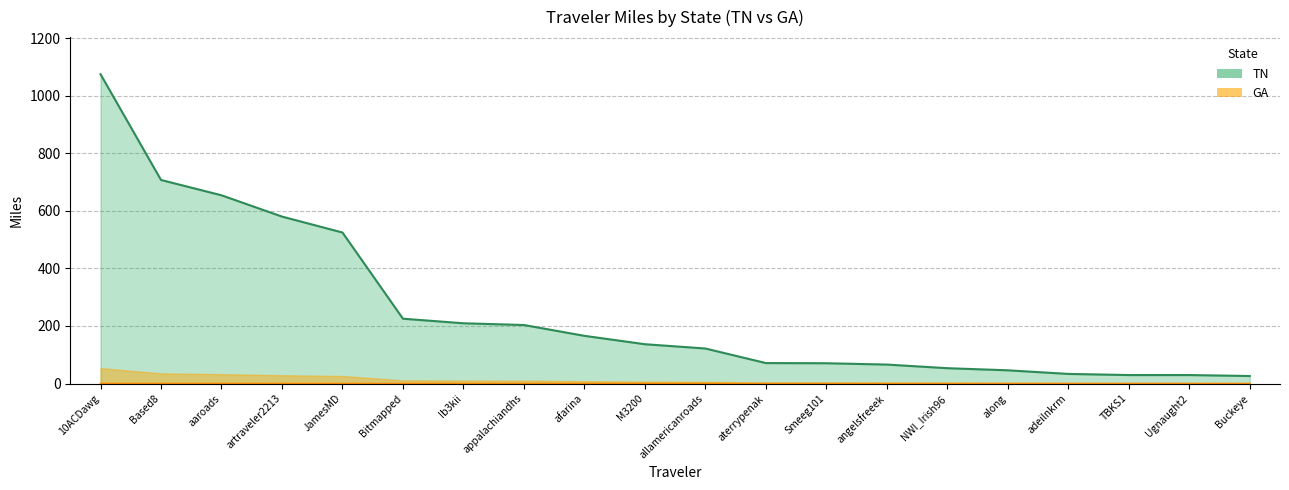

True or false: TN has a value of 209.3 at Ib3kii.

True